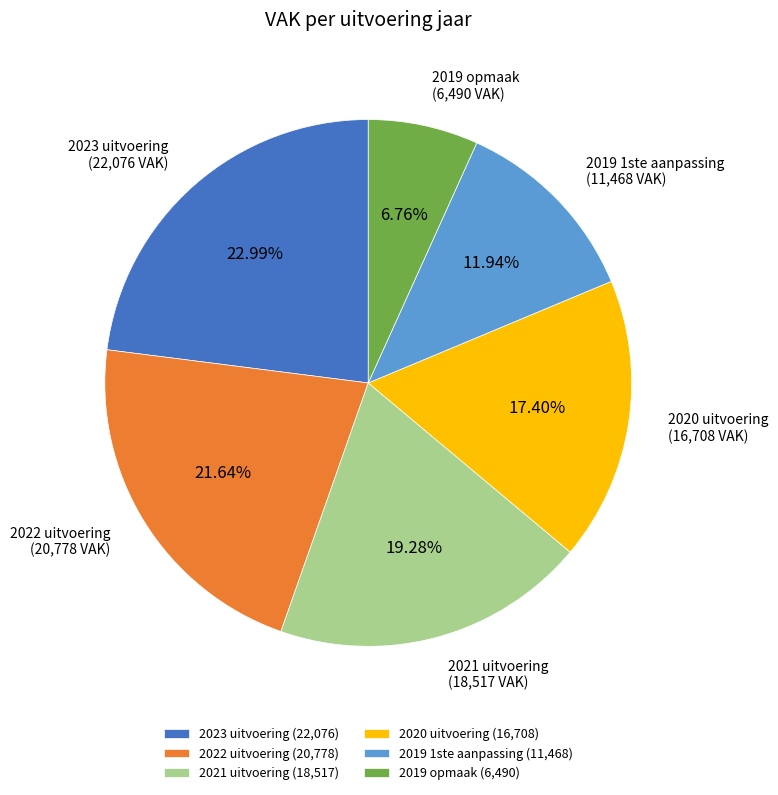

Is it true that 2023 uitvoering is 23% of the pie?

True